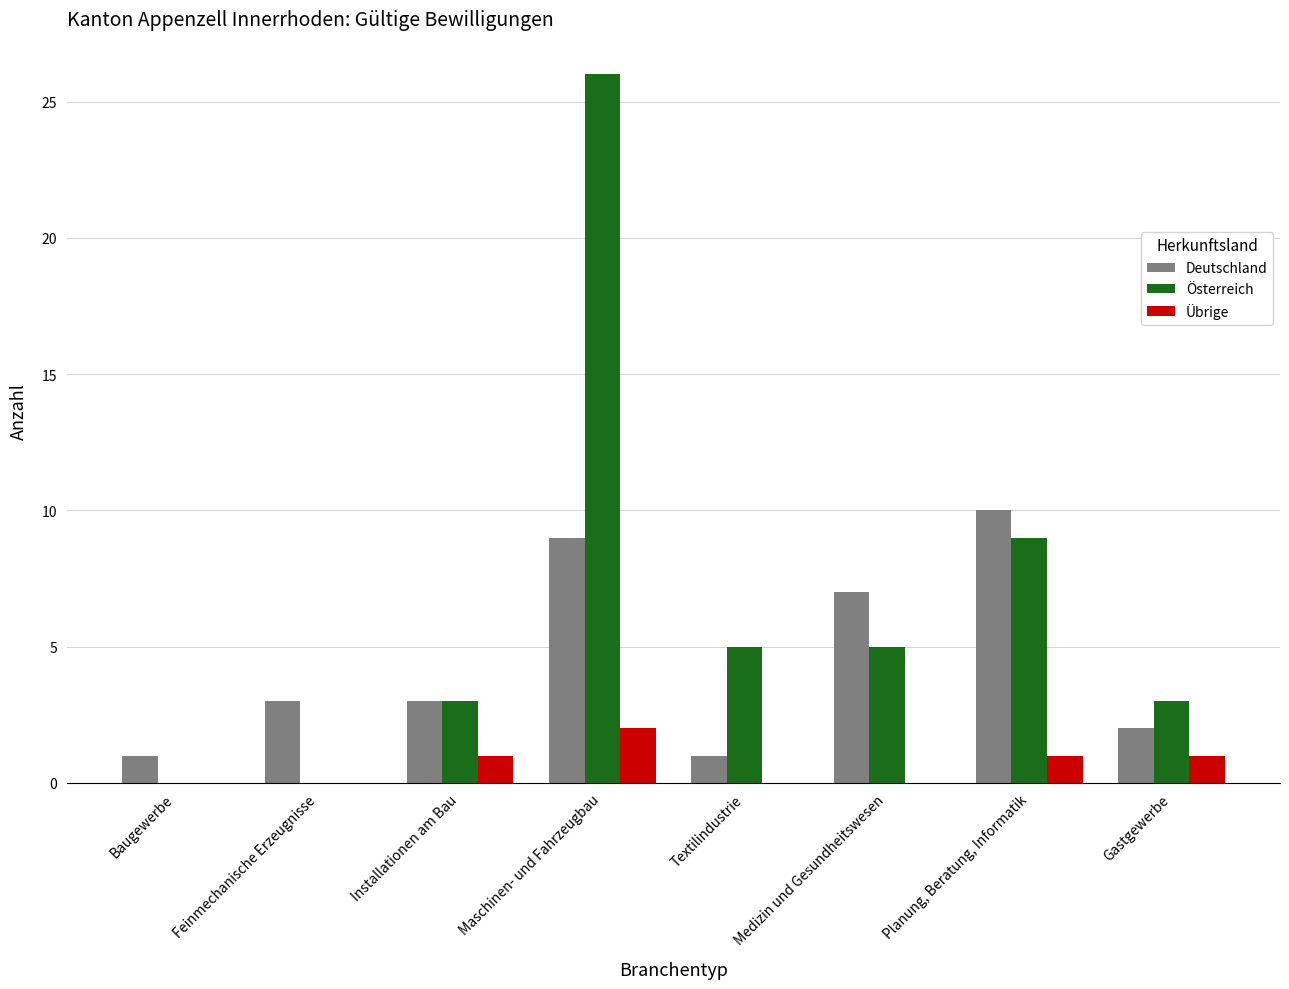

The value of Österreich at Planung, Beratung, Informatik is 13. True or false?

False